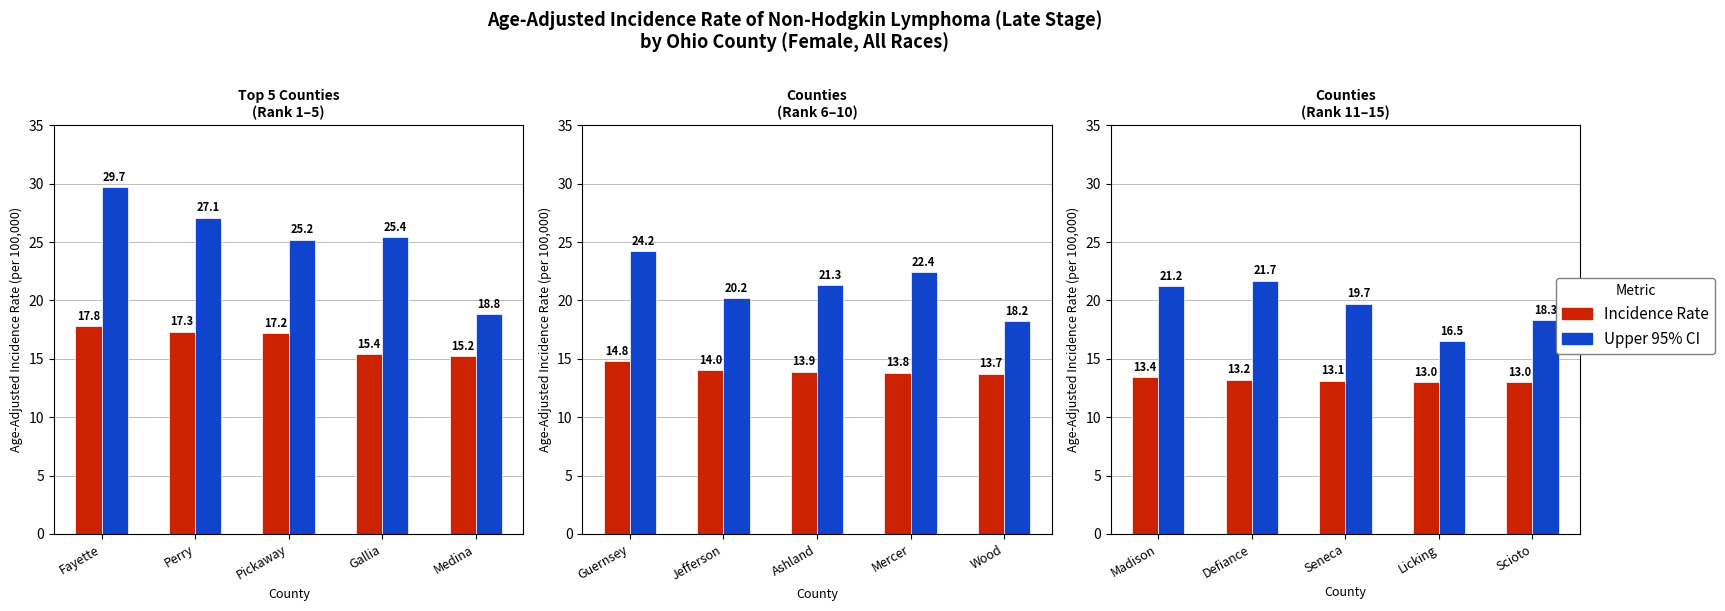

Which series has the largest range (max minus min)?

Upper 95% CI